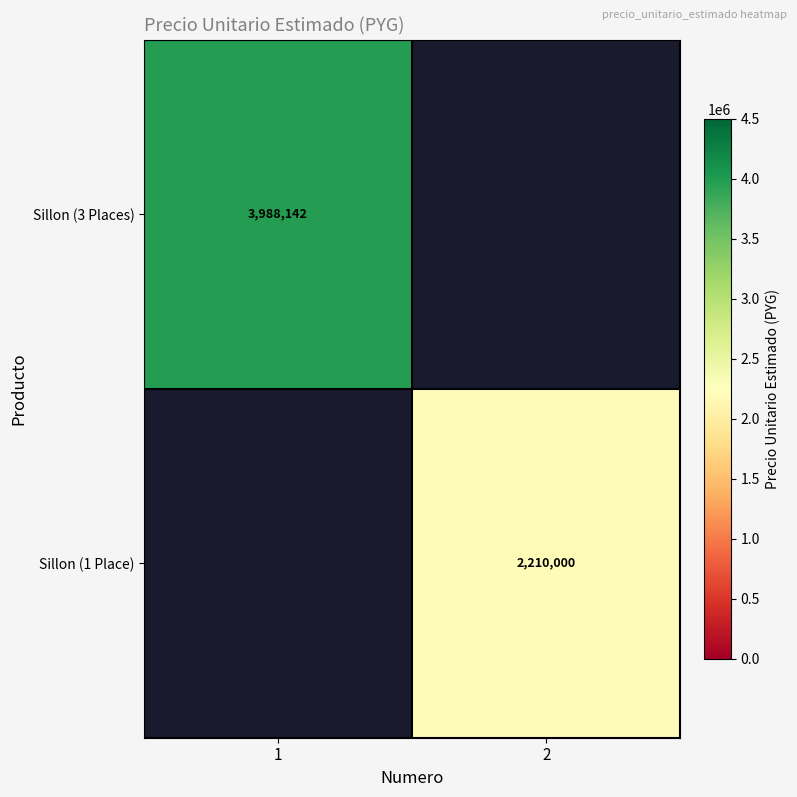

The value of Sillon (1 Place) at 2 is 2210000. True or false?

True